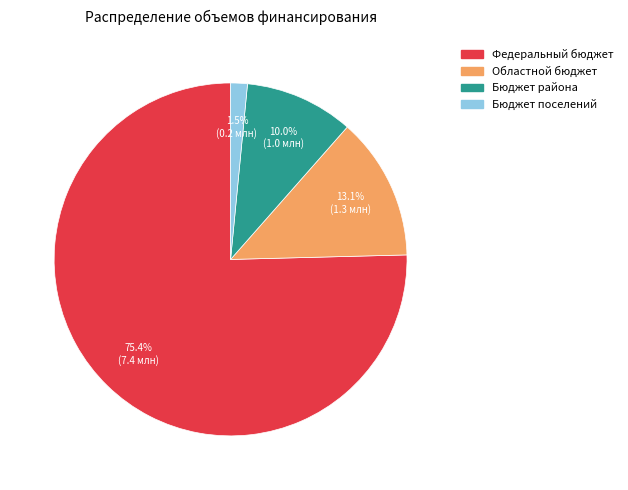

The Бюджет района slice represents 10% of the pie. True or false?

True